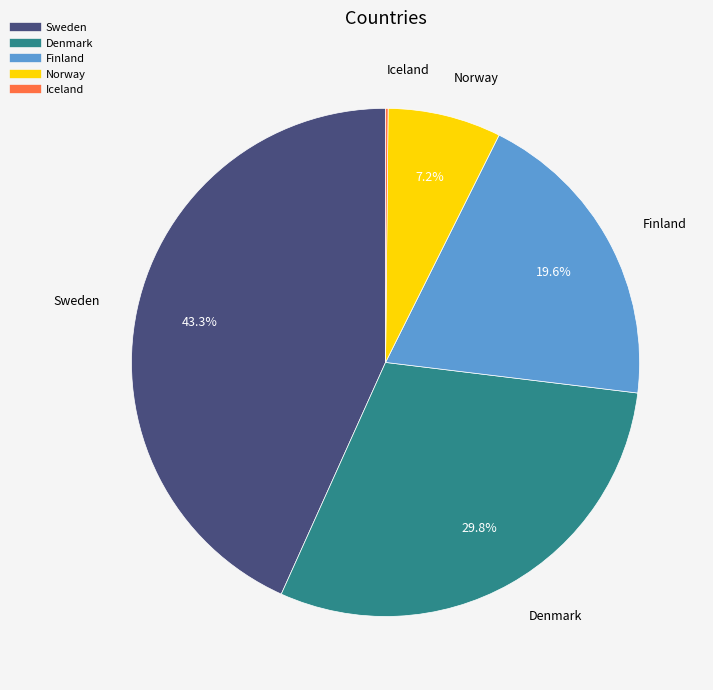

Is there any slice that represents more than half of the pie?

No